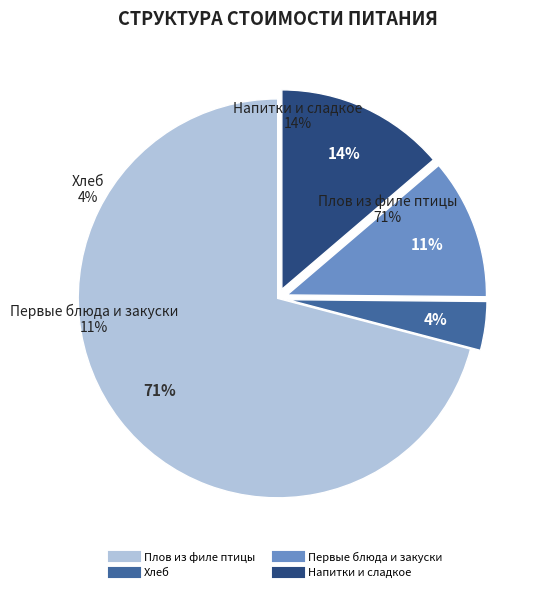

Which slice is the smallest?

Хлеб столовый